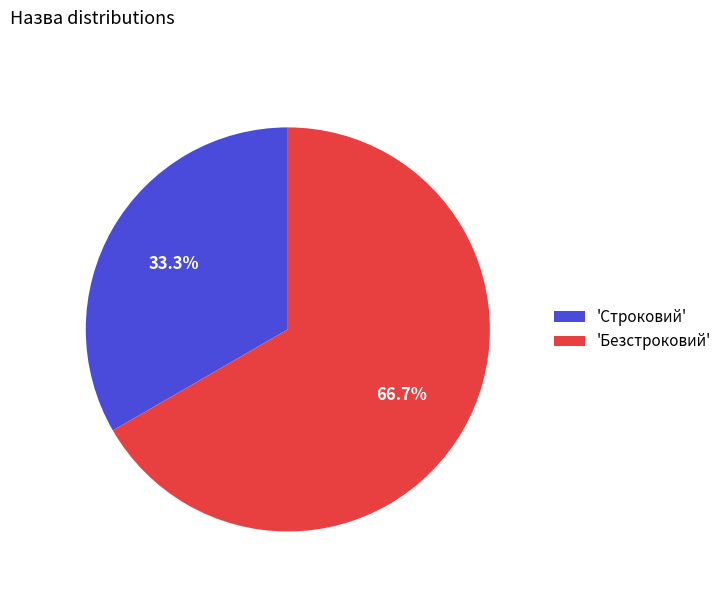

To the nearest percent, what is the difference between the largest and smallest slice percentages?

33%